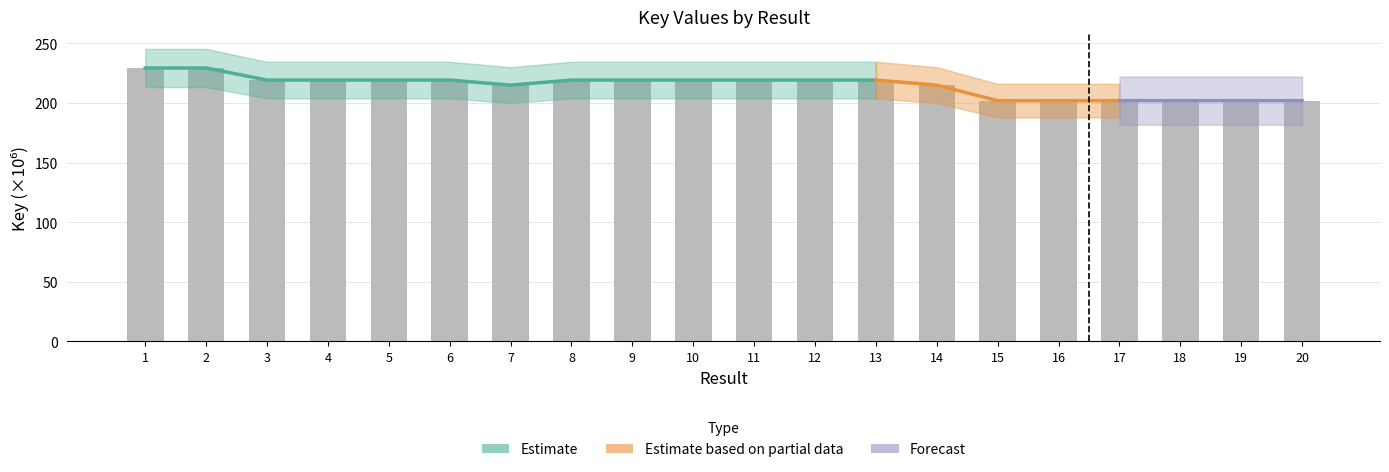

What is the approximate value at 4?

219.2